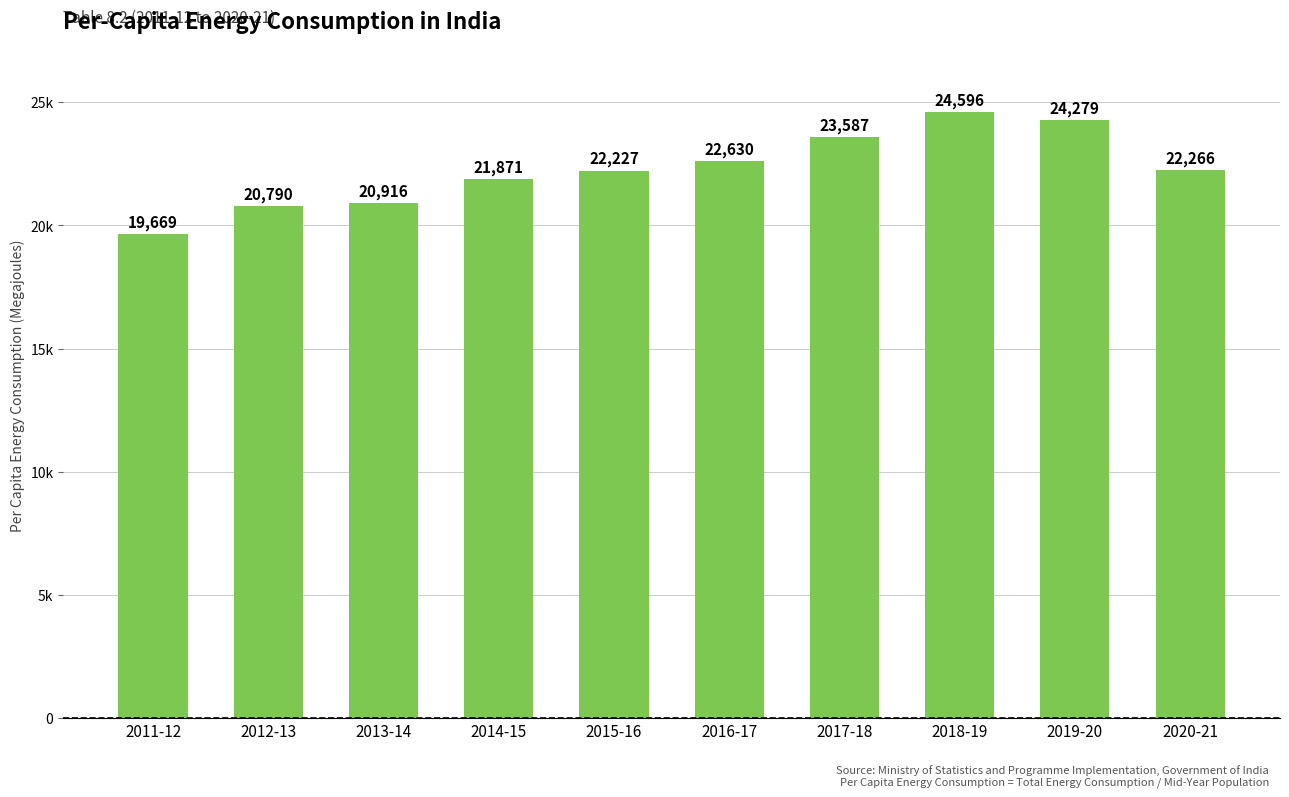

What is the difference between the values at 2012-13 and 2016-17?

1840.3